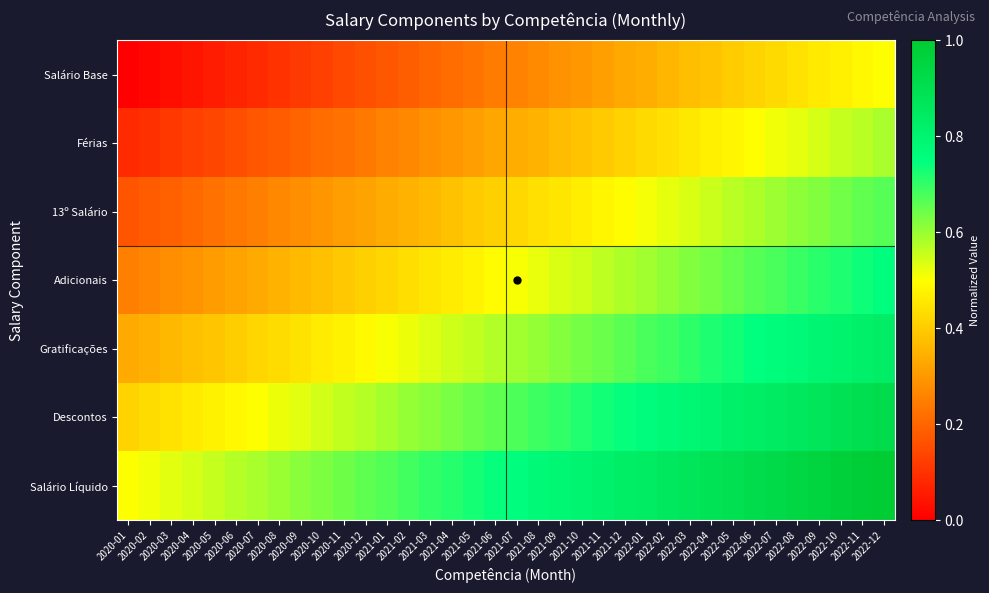

Reading right to left, what are all the values shown in this chart?

Salário Base: 2022-12=0.5	2022-11=0.5	2022-10=0.5	2022-09=0.5	2022-08=0.4	2022-07=0.4	2022-06=0.4	2022-05=0.4	2022-04=0.4	2022-03=0.4	2022-02=0.4	2022-01=0.3	2021-12=0.3	2021-11=0.3	2021-10=0.3	2021-09=0.3	2021-08=0.3	2021-07=0.3	2021-06=0.2	2021-05=0.2	2021-04=0.2	2021-03=0.2	2021-02=0.2	2021-01=0.2	2020-12=0.2	2020-11=0.1	2020-10=0.1	2020-09=0.1	2020-08=0.1	2020-07=0.1	2020-06=0.1	2020-05=0.1	2020-04=0.0	2020-03=0.0	2020-02=0.0	2020-01=0.0
Férias: 2022-12=0.6	2022-11=0.6	2022-10=0.6	2022-09=0.5	2022-08=0.5	2022-07=0.5	2022-06=0.5	2022-05=0.5	2022-04=0.5	2022-03=0.5	2022-02=0.4	2022-01=0.4	2021-12=0.4	2021-11=0.4	2021-10=0.4	2021-09=0.4	2021-08=0.4	2021-07=0.3	2021-06=0.3	2021-05=0.3	2021-04=0.3	2021-03=0.3	2021-02=0.3	2021-01=0.3	2020-12=0.2	2020-11=0.2	2020-10=0.2	2020-09=0.2	2020-08=0.2	2020-07=0.2	2020-06=0.2	2020-05=0.1	2020-04=0.1	2020-03=0.1	2020-02=0.1	2020-01=0.1
13º Salário: 2022-12=0.7	2022-11=0.7	2022-10=0.6	2022-09=0.6	2022-08=0.6	2022-07=0.6	2022-06=0.6	2022-05=0.6	2022-04=0.6	2022-03=0.5	2022-02=0.5	2022-01=0.5	2021-12=0.5	2021-11=0.5	2021-10=0.5	2021-09=0.5	2021-08=0.4	2021-07=0.4	2021-06=0.4	2021-05=0.4	2021-04=0.4	2021-03=0.4	2021-02=0.4	2021-01=0.3	2020-12=0.3	2020-11=0.3	2020-10=0.3	2020-09=0.3	2020-08=0.3	2020-07=0.3	2020-06=0.2	2020-05=0.2	2020-04=0.2	2020-03=0.2	2020-02=0.2	2020-01=0.2
Adicionais: 2022-12=0.8	2022-11=0.7	2022-10=0.7	2022-09=0.7	2022-08=0.7	2022-07=0.7	2022-06=0.7	2022-05=0.7	2022-04=0.6	2022-03=0.6	2022-02=0.6	2022-01=0.6	2021-12=0.6	2021-11=0.6	2021-10=0.6	2021-09=0.5	2021-08=0.5	2021-07=0.5	2021-06=0.5	2021-05=0.5	2021-04=0.5	2021-03=0.5	2021-02=0.4	2021-01=0.4	2020-12=0.4	2020-11=0.4	2020-10=0.4	2020-09=0.4	2020-08=0.3	2020-07=0.3	2020-06=0.3	2020-05=0.3	2020-04=0.3	2020-03=0.3	2020-02=0.3	2020-01=0.2
Gratificações: 2022-12=0.8	2022-11=0.8	2022-10=0.8	2022-09=0.8	2022-08=0.8	2022-07=0.8	2022-06=0.7	2022-05=0.7	2022-04=0.7	2022-03=0.7	2022-02=0.7	2022-01=0.7	2021-12=0.7	2021-11=0.6	2021-10=0.6	2021-09=0.6	2021-08=0.6	2021-07=0.6	2021-06=0.6	2021-05=0.6	2021-04=0.5	2021-03=0.5	2021-02=0.5	2021-01=0.5	2020-12=0.5	2020-11=0.5	2020-10=0.5	2020-09=0.4	2020-08=0.4	2020-07=0.4	2020-06=0.4	2020-05=0.4	2020-04=0.4	2020-03=0.4	2020-02=0.3	2020-01=0.3
Descontos: 2022-12=0.9	2022-11=0.9	2022-10=0.9	2022-09=0.9	2022-08=0.9	2022-07=0.8	2022-06=0.8	2022-05=0.8	2022-04=0.8	2022-03=0.8	2022-02=0.8	2022-01=0.8	2021-12=0.7	2021-11=0.7	2021-10=0.7	2021-09=0.7	2021-08=0.7	2021-07=0.7	2021-06=0.7	2021-05=0.6	2021-04=0.6	2021-03=0.6	2021-02=0.6	2021-01=0.6	2020-12=0.6	2020-11=0.6	2020-10=0.5	2020-09=0.5	2020-08=0.5	2020-07=0.5	2020-06=0.5	2020-05=0.5	2020-04=0.5	2020-03=0.4	2020-02=0.4	2020-01=0.4
Salário Líquido: 2022-12=1.0	2022-11=1.0	2022-10=1.0	2022-09=1.0	2022-08=0.9	2022-07=0.9	2022-06=0.9	2022-05=0.9	2022-04=0.9	2022-03=0.9	2022-02=0.9	2022-01=0.8	2021-12=0.8	2021-11=0.8	2021-10=0.8	2021-09=0.8	2021-08=0.8	2021-07=0.8	2021-06=0.7	2021-05=0.7	2021-04=0.7	2021-03=0.7	2021-02=0.7	2021-01=0.7	2020-12=0.7	2020-11=0.6	2020-10=0.6	2020-09=0.6	2020-08=0.6	2020-07=0.6	2020-06=0.6	2020-05=0.6	2020-04=0.5	2020-03=0.5	2020-02=0.5	2020-01=0.5